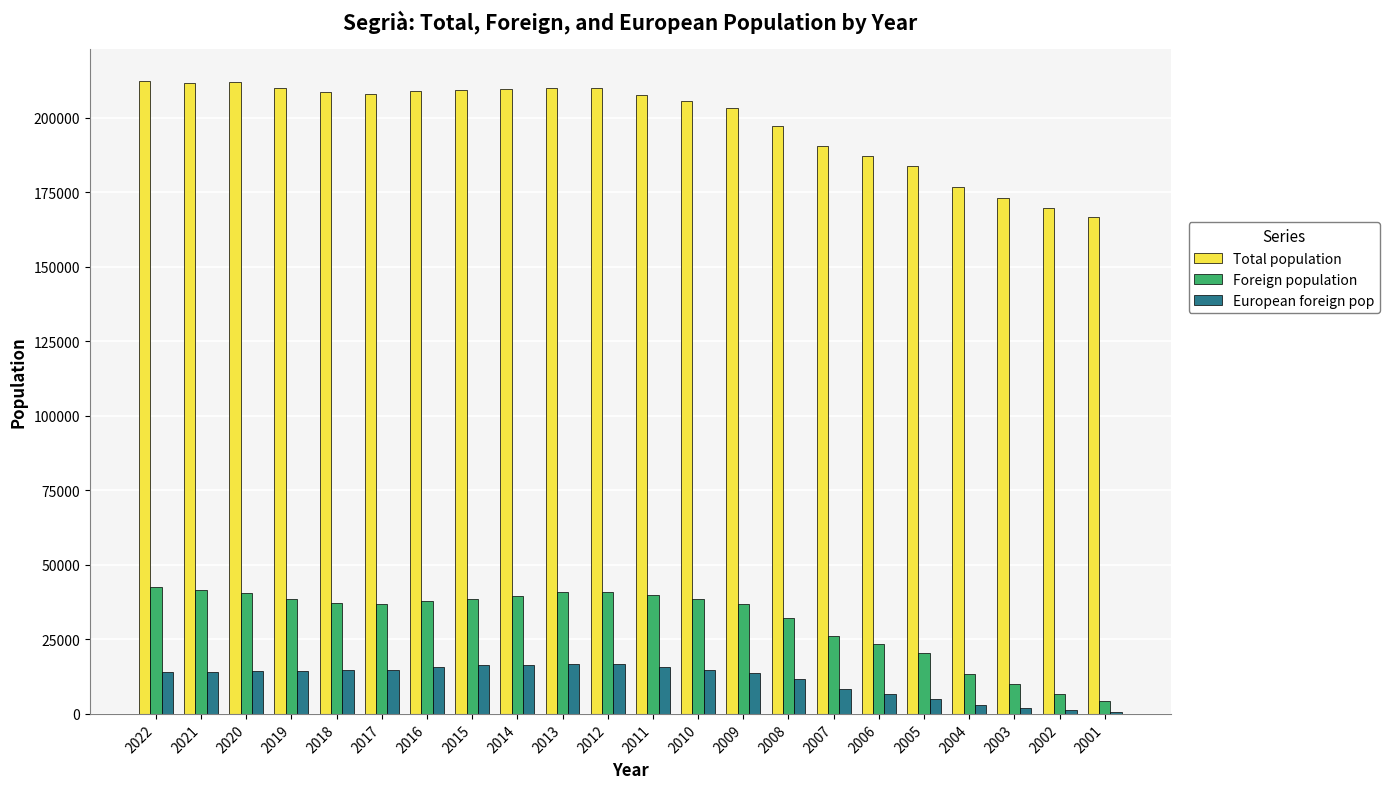

True or false: European foreign pop has a value of 14485 at 2019.

True